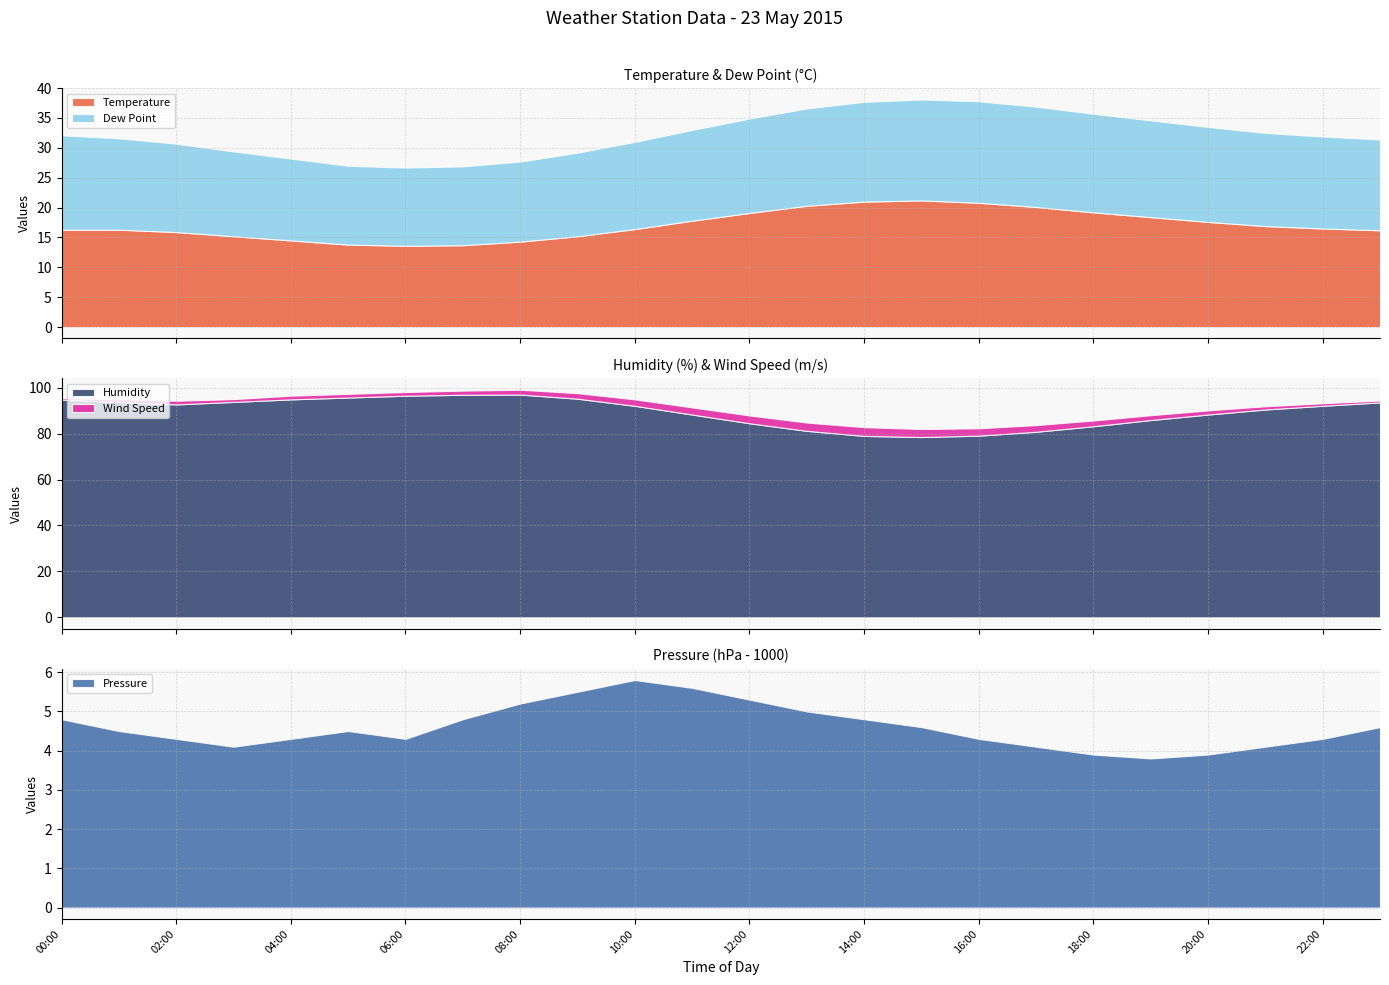

Is it true that Temperature equals 20.8 at 16:00?

True